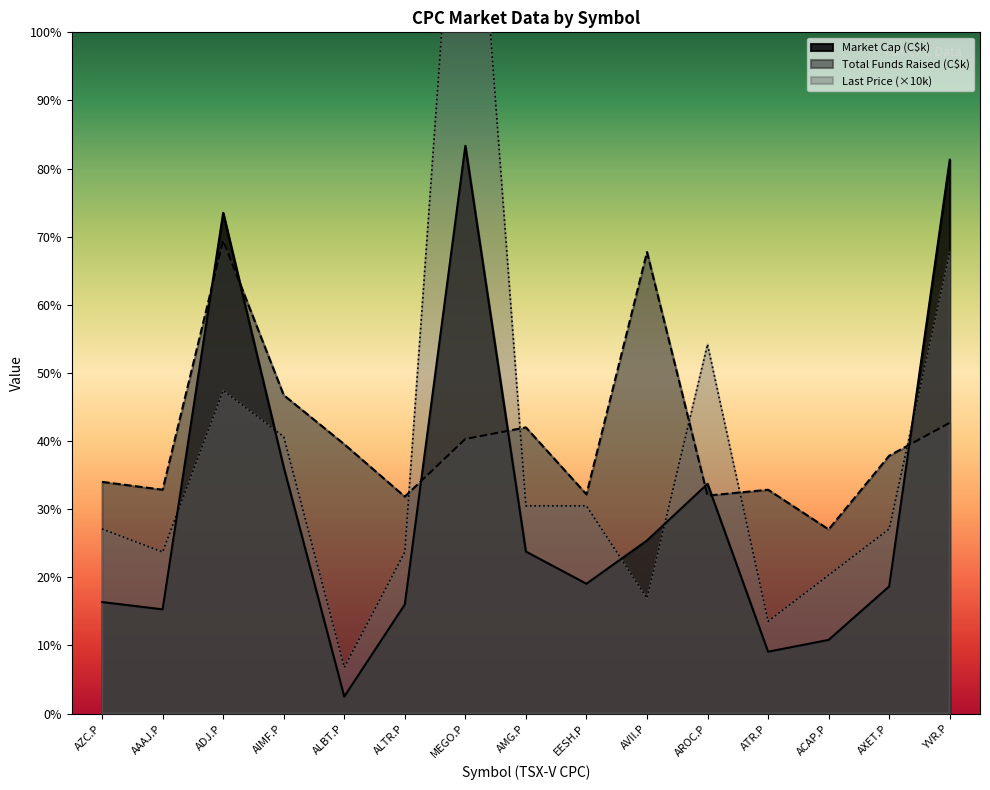

How many interior local valleys does the Last Price series have?

4